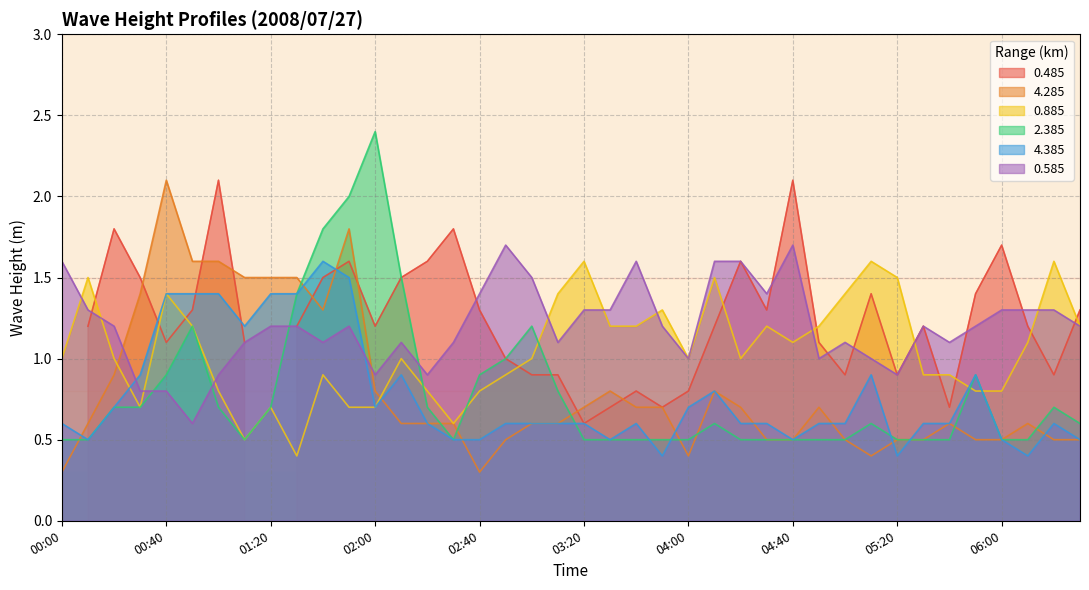

Which series has the largest total across all categories?

0.585